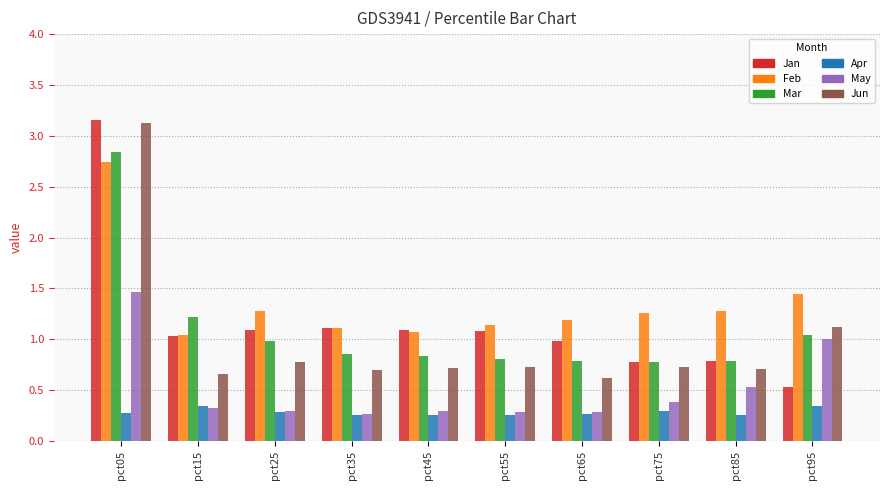

At which label is Jun closest to 1?

pct95